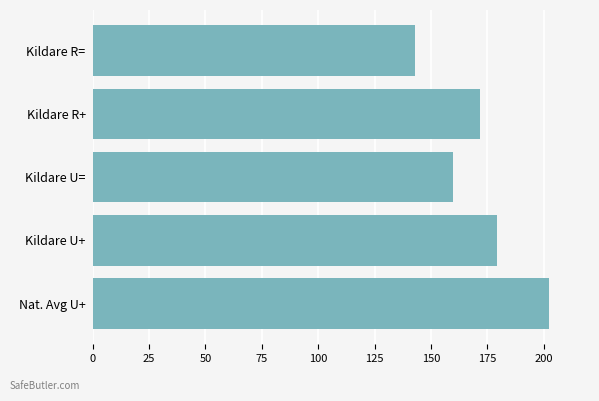

Count the number of values greater than 171.

3